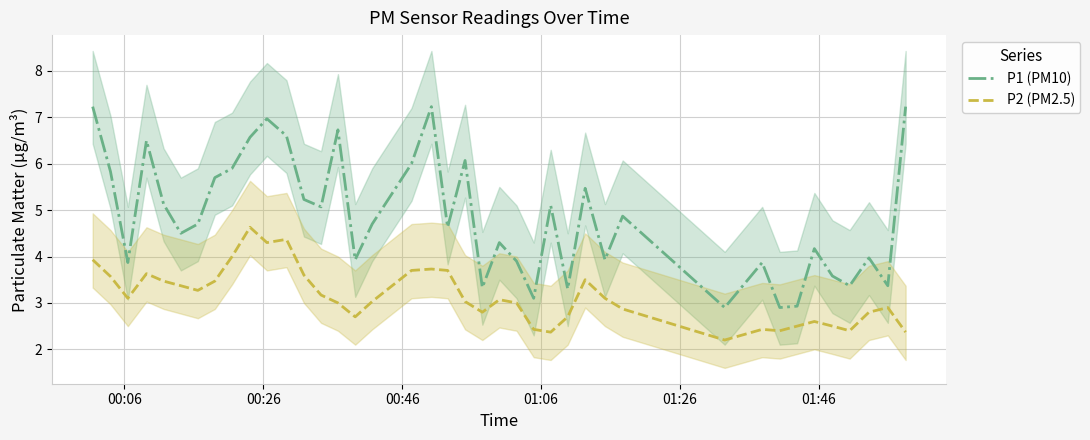

True or false: P1 (PM10) and P2 (PM2.5) cross at least once.

False